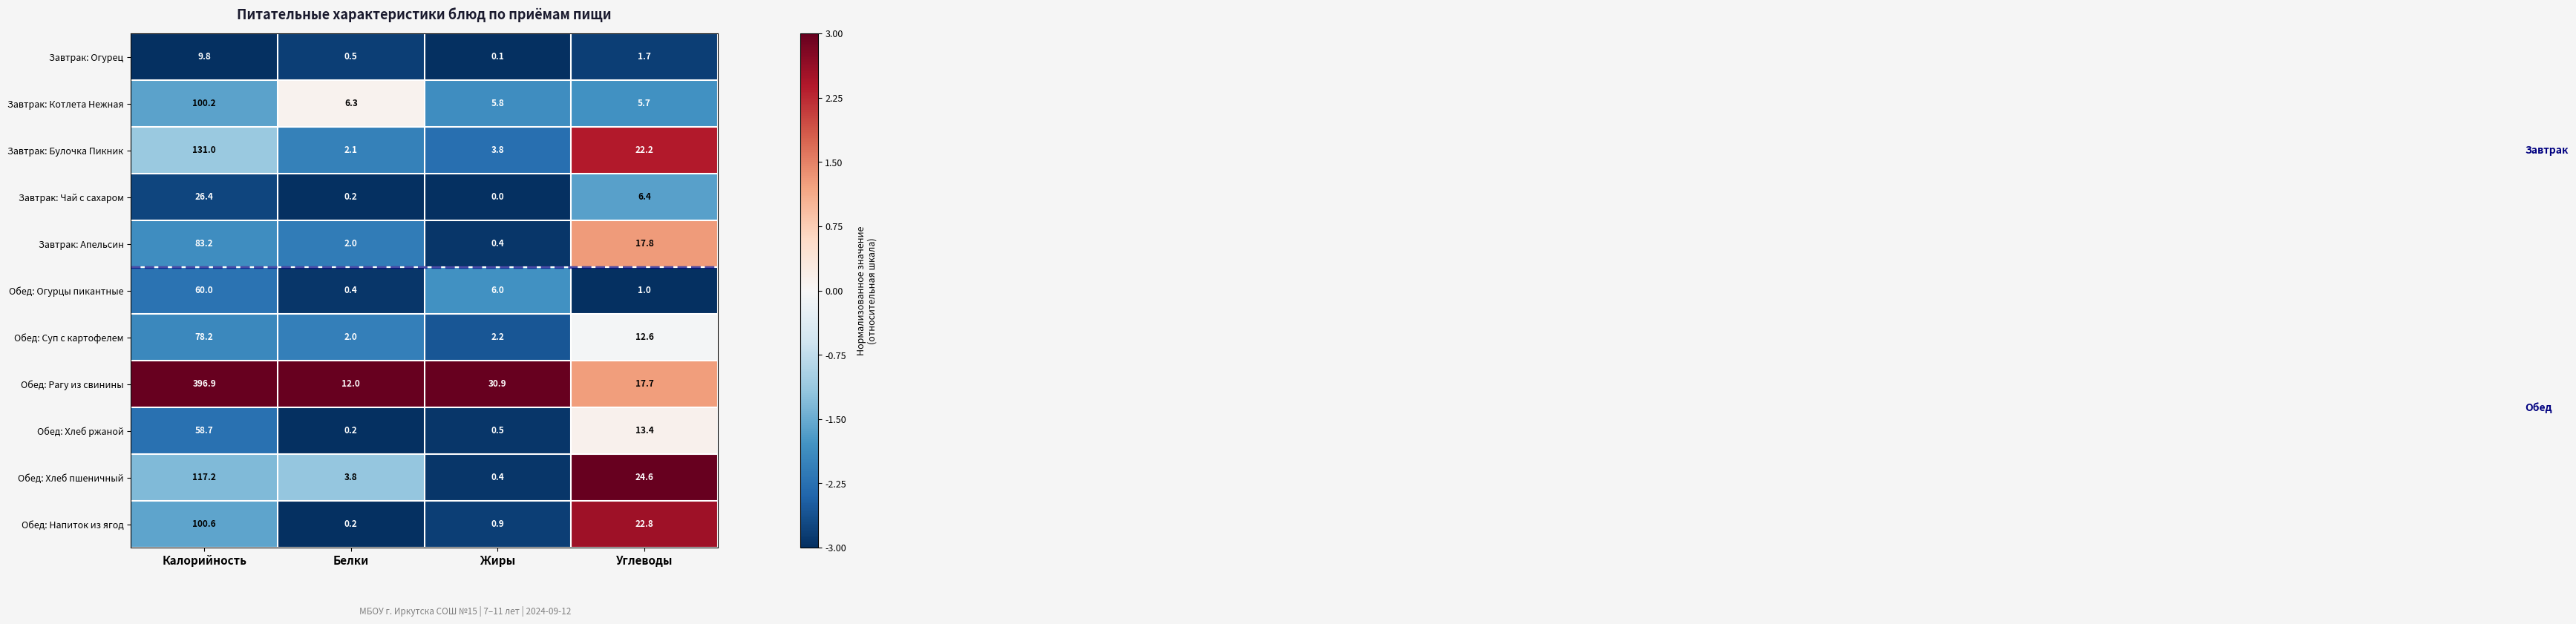

What is the difference between the highest and lowest values at Калорийность?

387.1